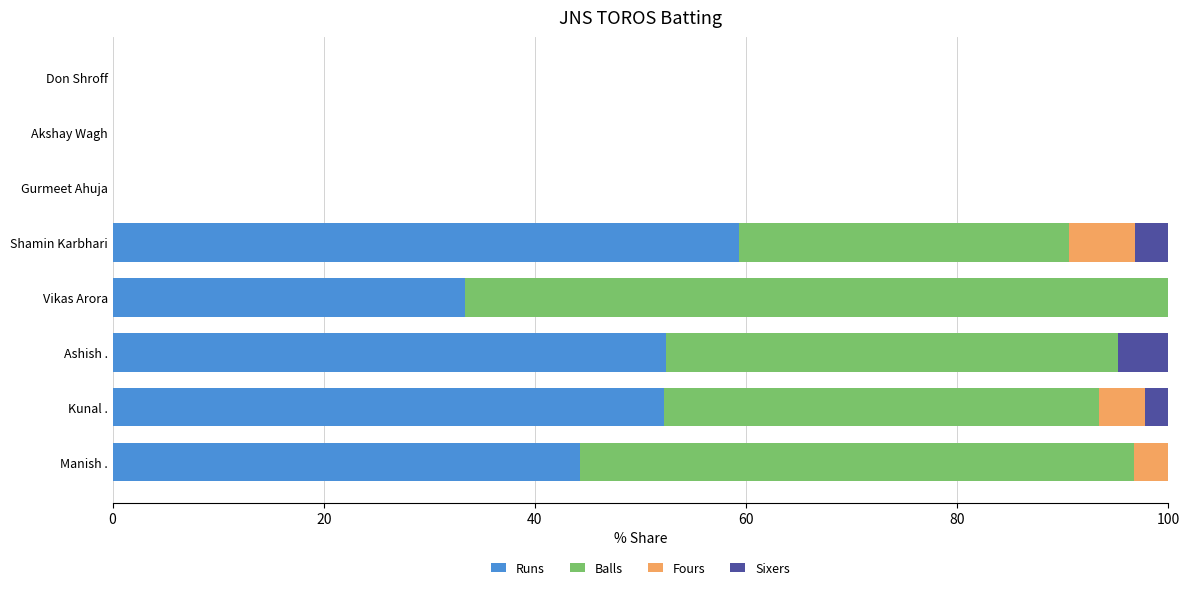

What is the sum of all Runs values?

241.6